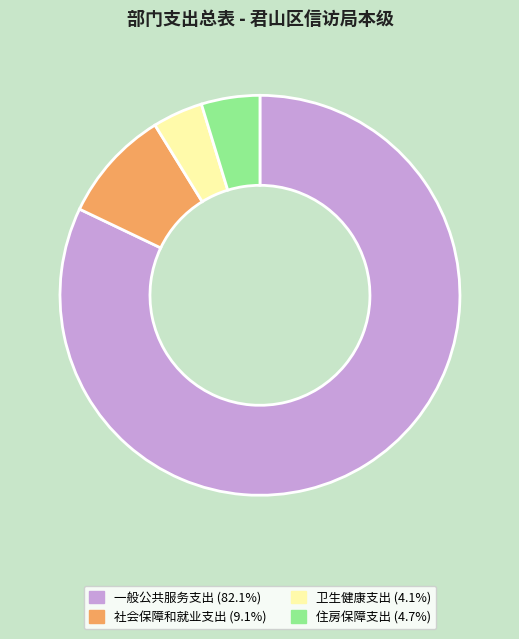

Is there a majority slice in this chart?

Yes